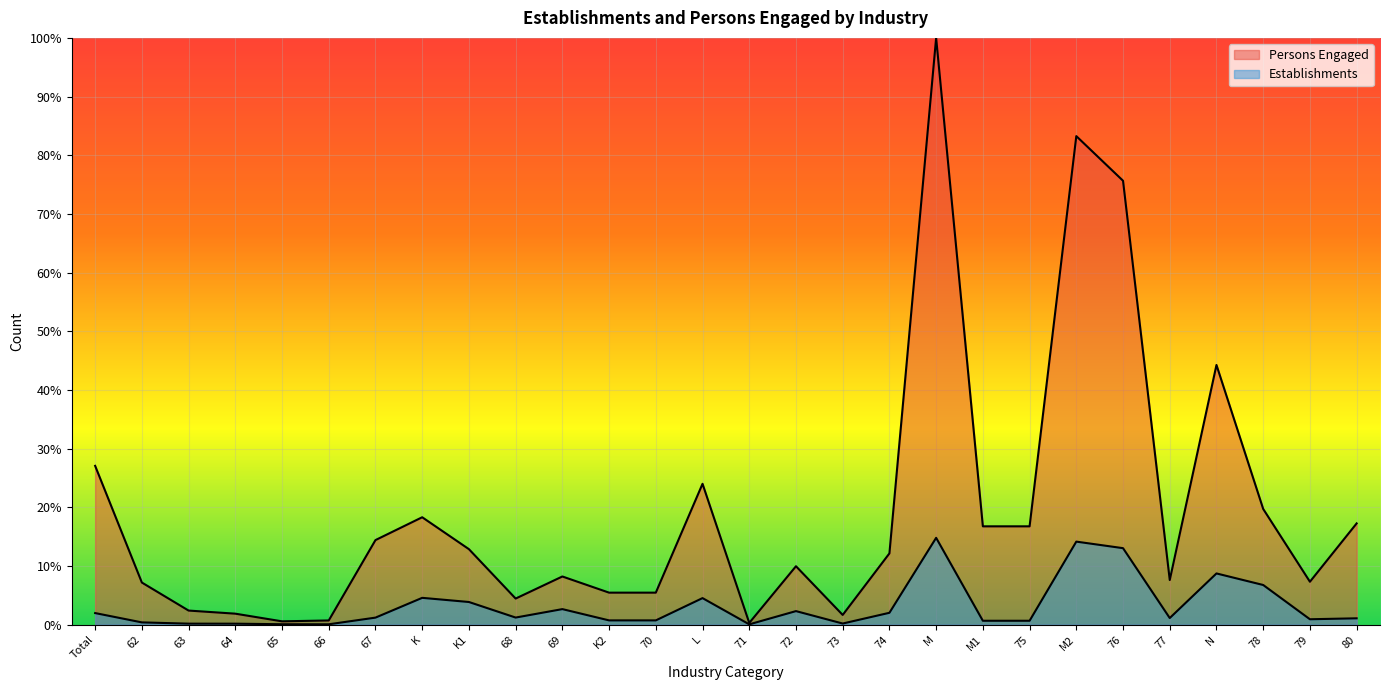

How many data points in Persons Engaged are less than 12?

14